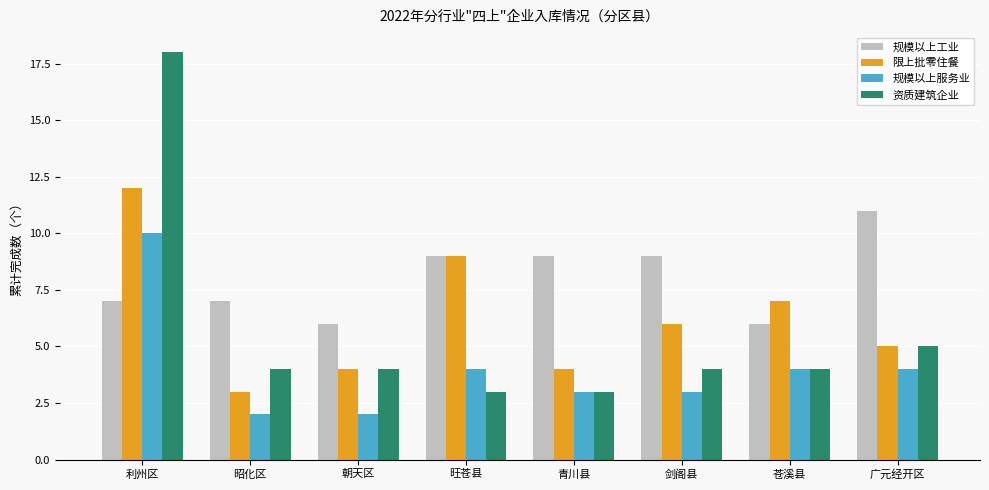

What is the difference between the highest and lowest values at 朝天区?

4